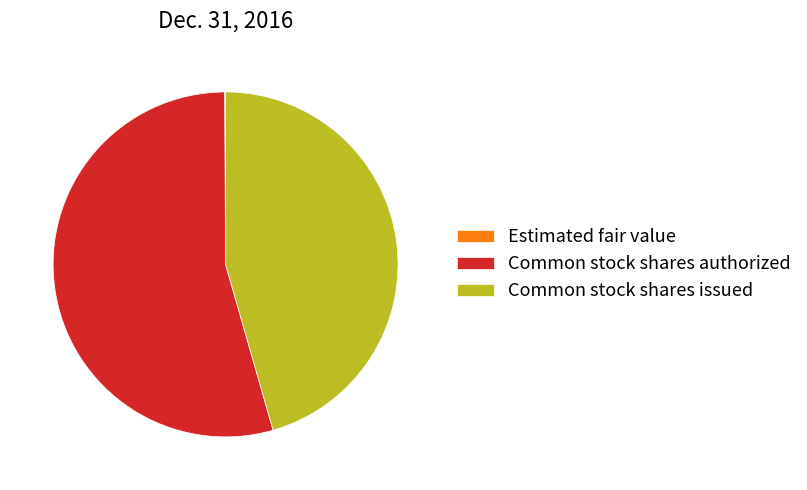

Which category has the biggest portion of the pie?

Common stock shares authorized